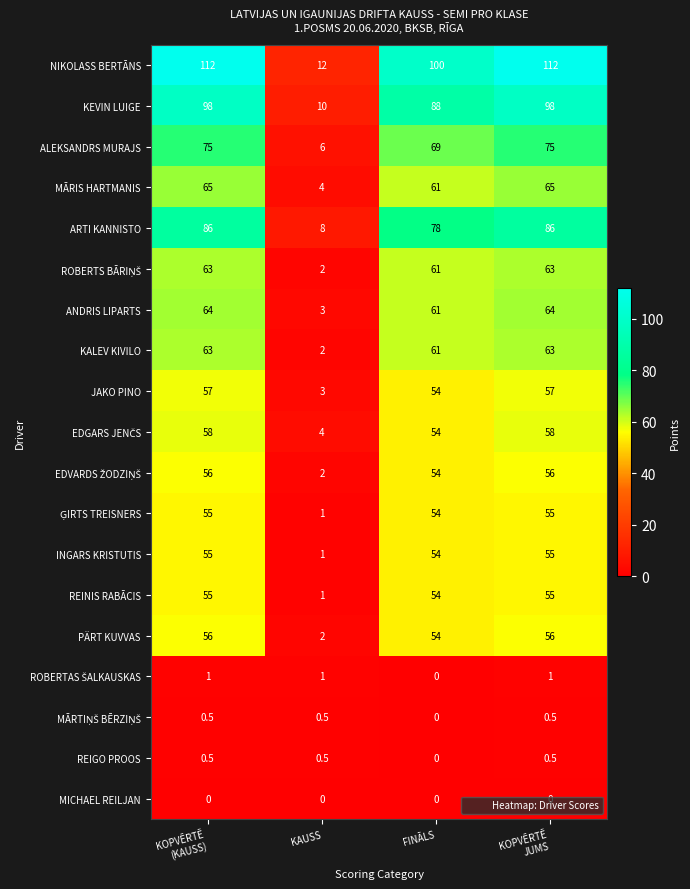

What is the total value across all series at KAUSS?

63.0